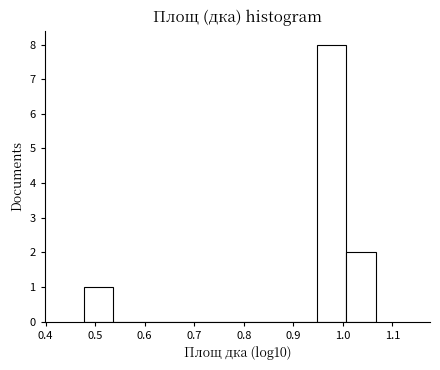

Reading left to right, transcribe this chart: for each bar, give the range it covers on the x-axis and its height. Neither the bar edges nor the heights are printed on the chart, so give them approximately, as read against the axes.

0.48 to 0.54: 1
0.54 to 0.59: 0
0.59 to 0.65: 0
0.65 to 0.71: 0
0.71 to 0.77: 0
0.77 to 0.83: 0
0.83 to 0.89: 0
0.89 to 0.95: 0
0.95 to 1.01: 8
1.01 to 1.07: 2